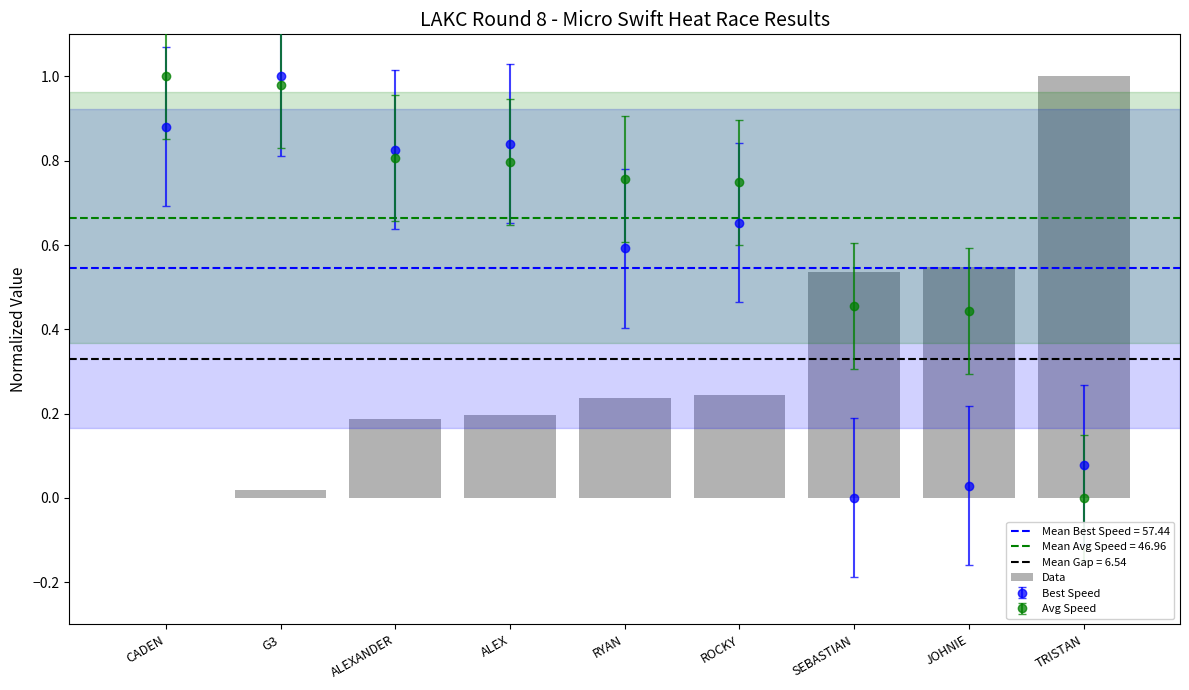

Reading left to right, transcribe all the data shown in this chart.

0.0	0.0	0.2	0.2	0.2	0.2	0.5	0.5	1.0